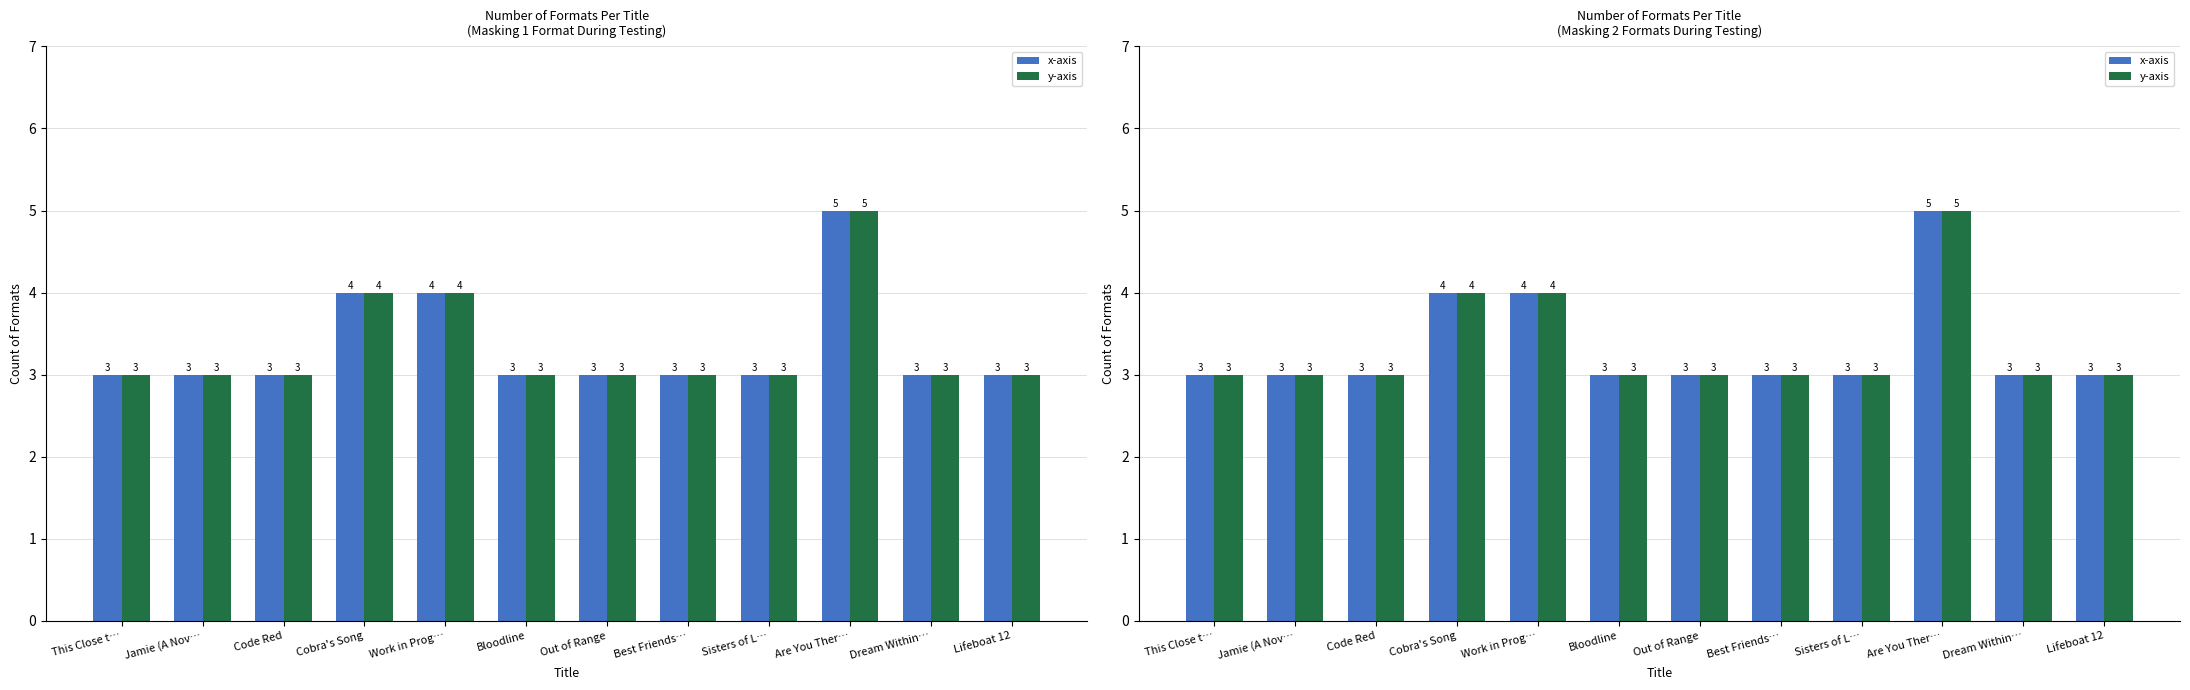

What are all the series names shown in the legend?

x-axis, y-axis